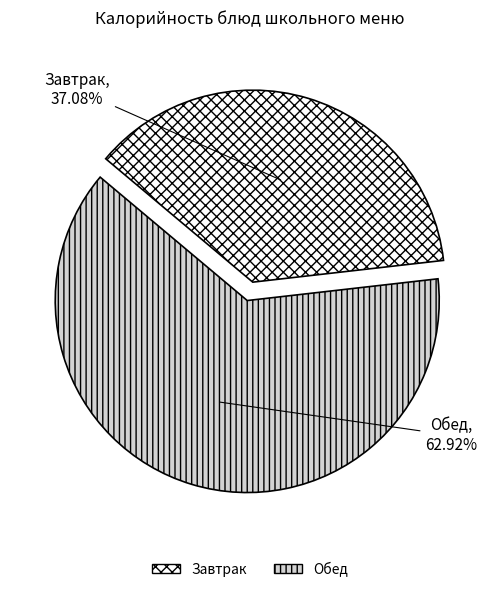

What is the smallest slice in the pie chart?

Завтрак